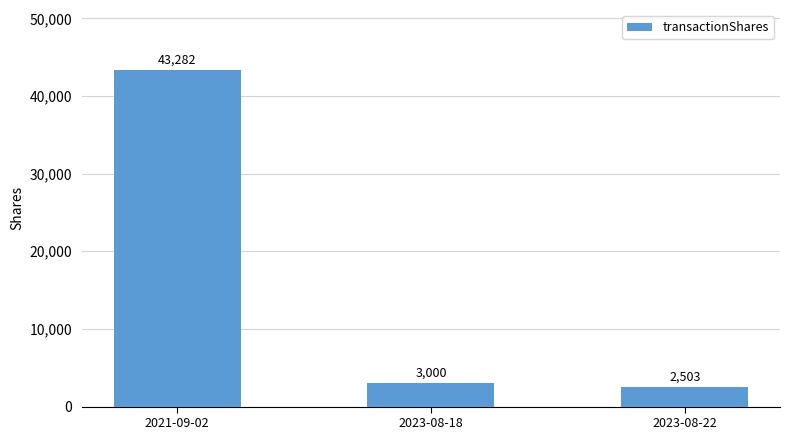

What is the change in value from 2023-08-18 to 2023-08-22?

-497